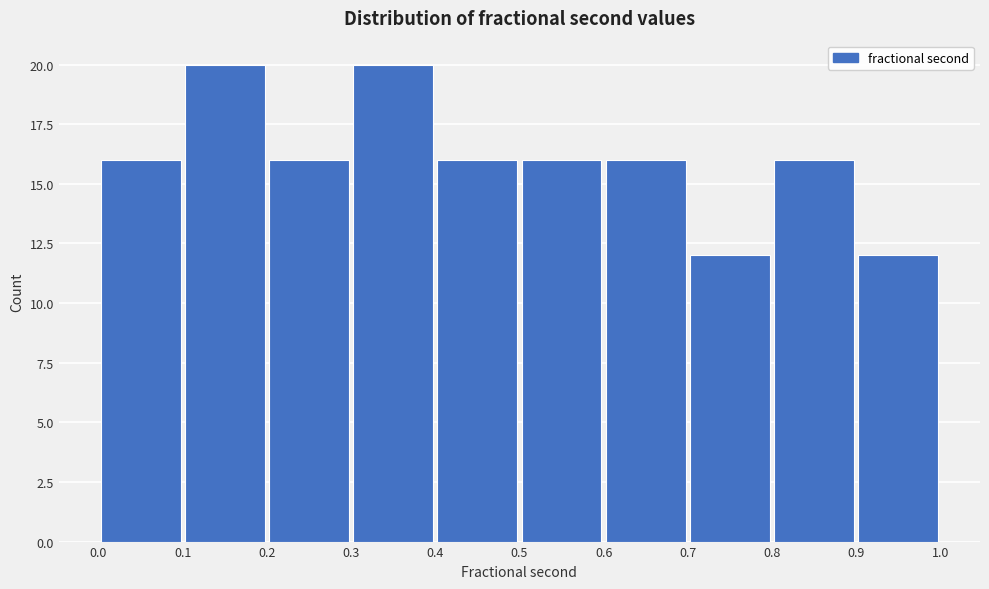

What is the height of the bar covering 0.6 to 0.7 on the x-axis? The values are not printed on the chart, so give them approximately, as read against the axis.

16